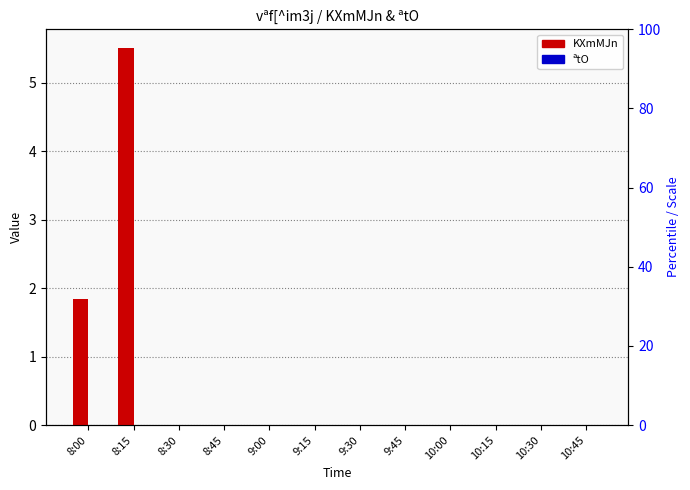

At which label is ªtO closest to 0?

8:00